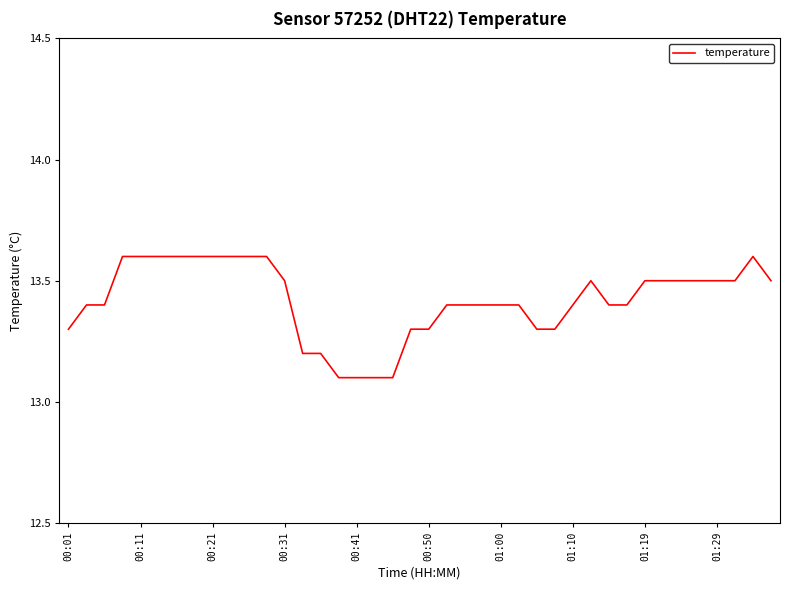

What is the smallest value displayed?

13.1